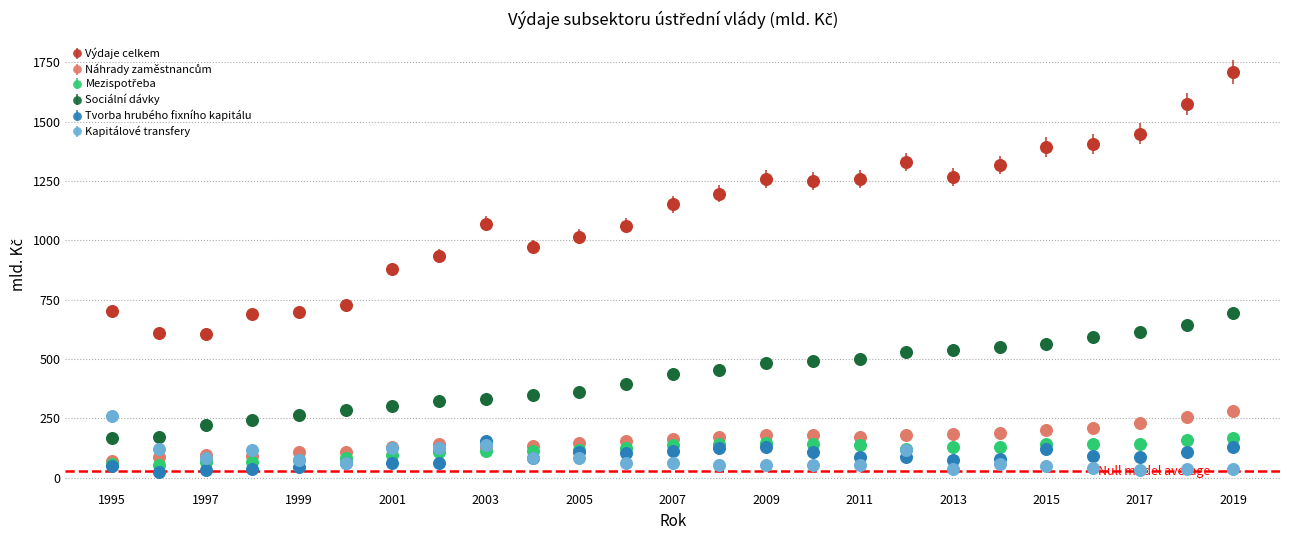

Which series has the largest range (max minus min)?

Výdaje celkem